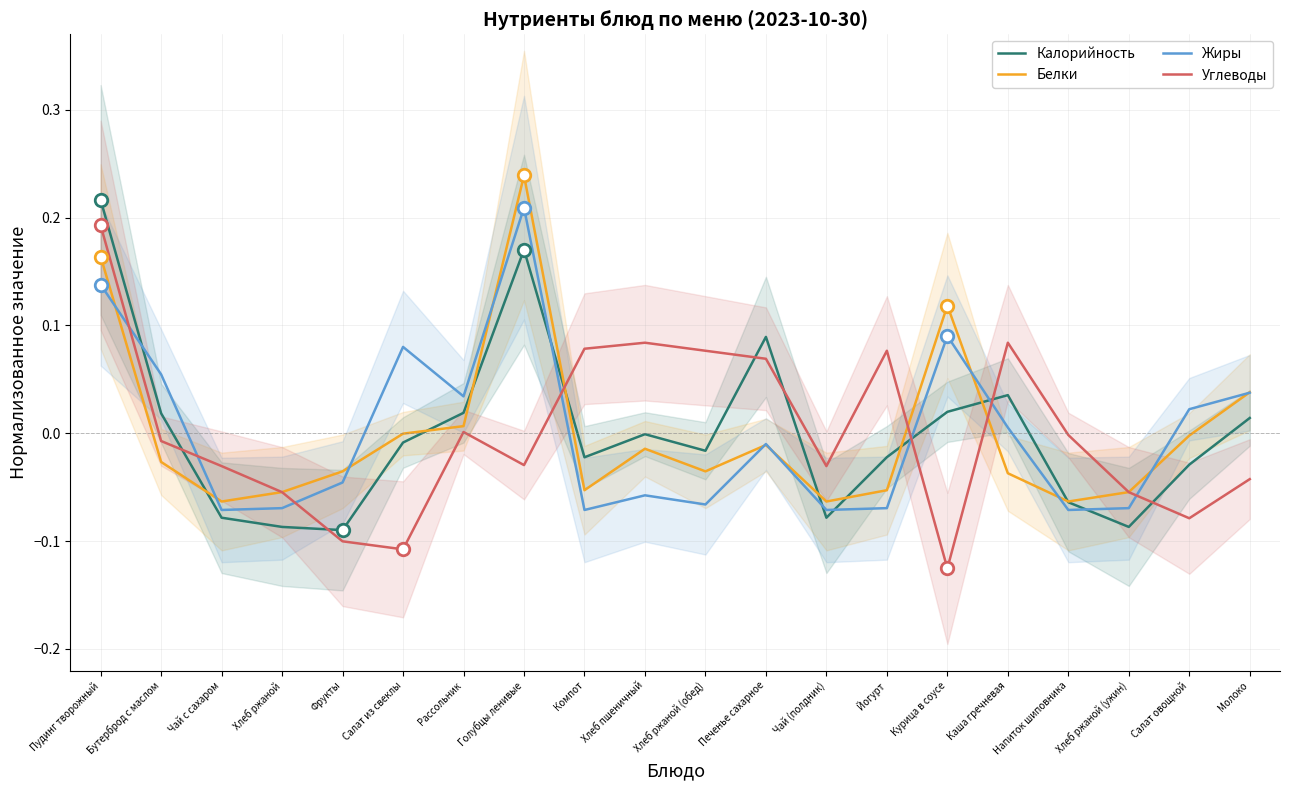

Which series changed the most between Бутерброд с маслом and Йогурт?

Жиры